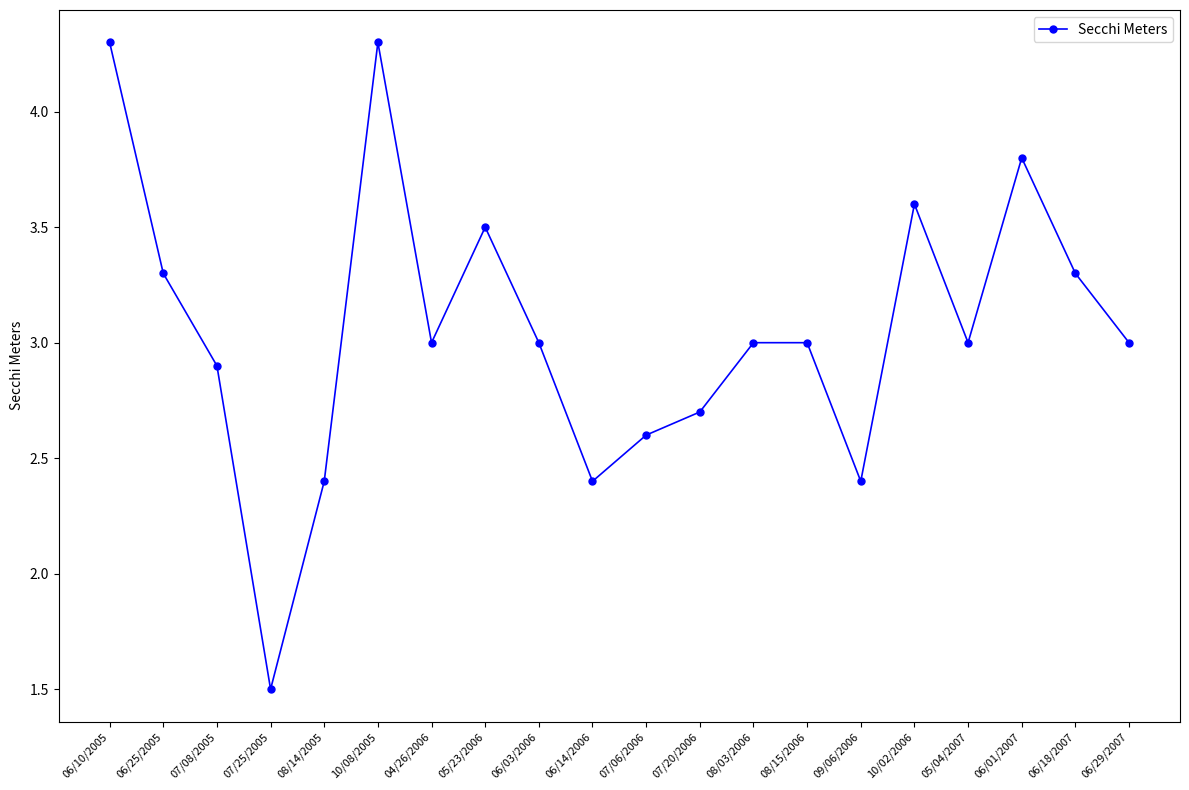

Reading right to left, transcribe all the data shown in this chart.

3.0	3.3	3.8	3.0	3.6	2.4	3.0	3.0	2.7	2.6	2.4	3.0	3.5	3.0	4.3	2.4	1.5	2.9	3.3	4.3